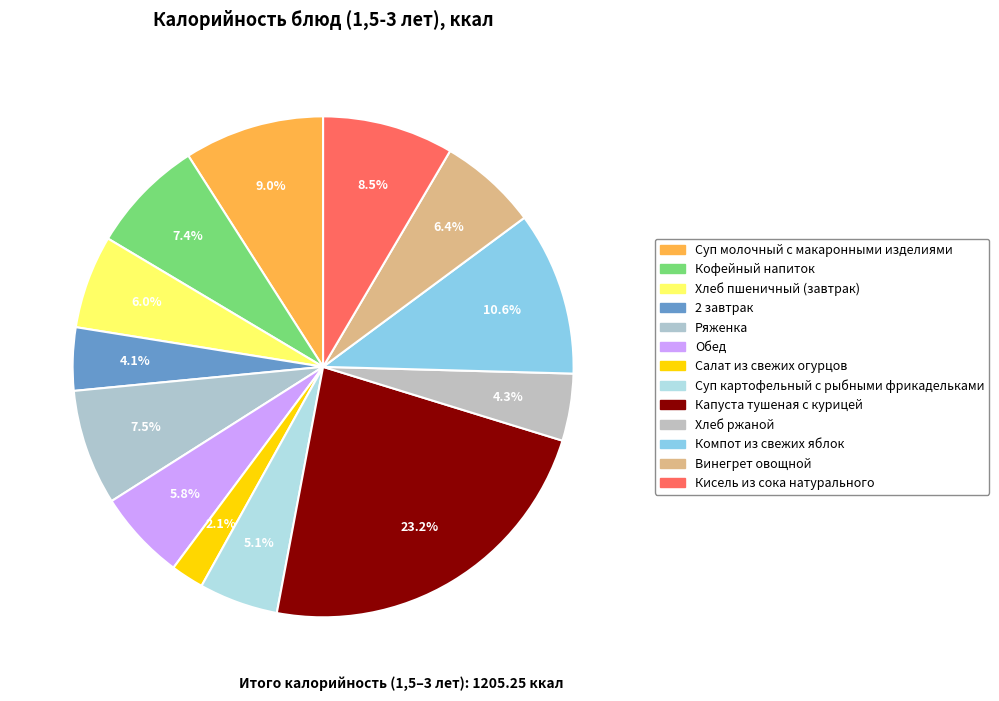

How many segments does this pie chart have?

13